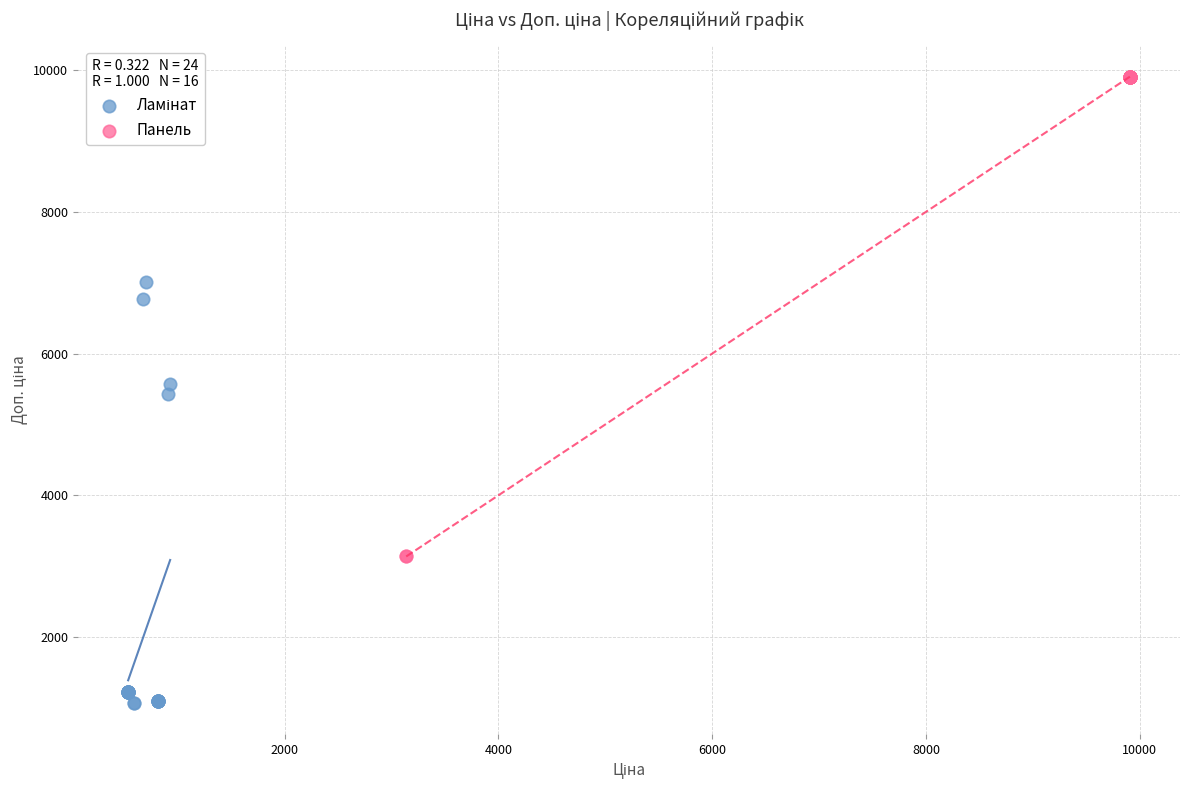

Which series has the widest spread of Y values?

Панель